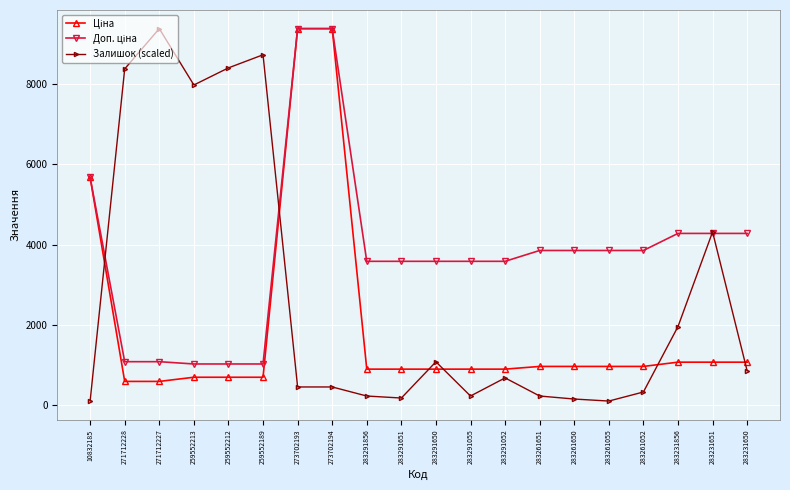

What is the total value across all series at 283291856?

4705.3